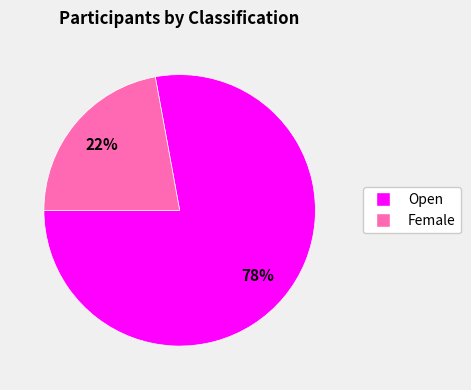

Does any single category account for the majority?

Yes